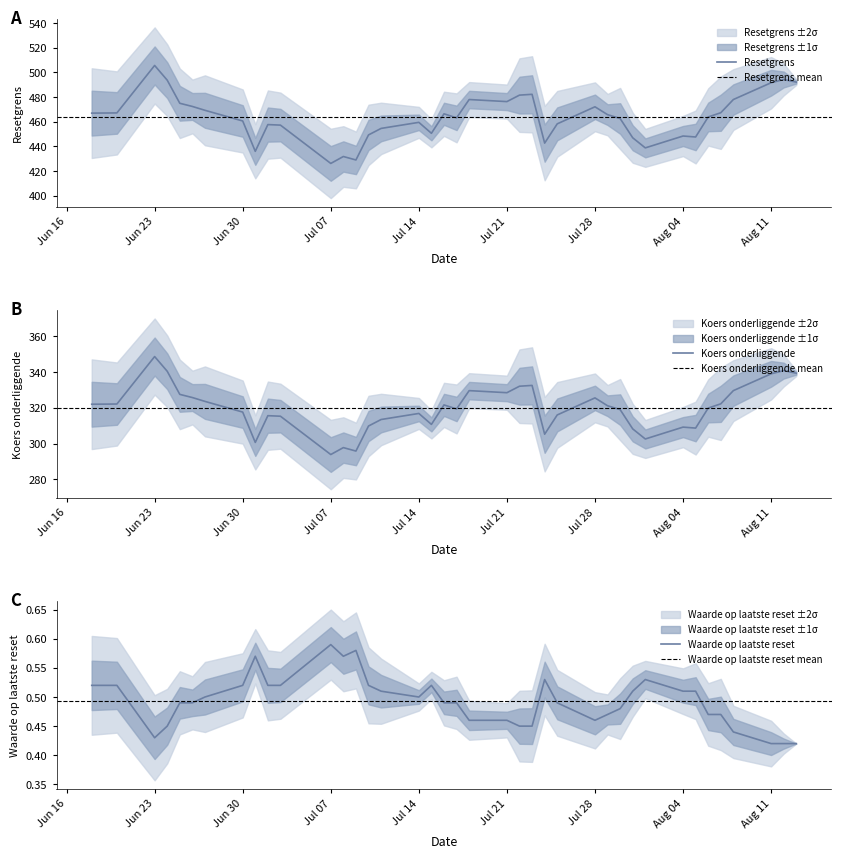

Reading left to right, extract all data points from this chart.

Resetgrens: 2025-08-13=492.1	2025-08-12=494.2	2025-08-11=491.6	2025-08-08=478.0	2025-08-07=467.3	2025-08-06=463.9	2025-08-05=447.6	2025-08-04=448.4	2025-08-01=438.8	2025-07-31=447.0	2025-07-30=462.6	2025-07-29=465.7	2025-07-28=472.1	2025-07-25=458.3	2025-07-24=442.7	2025-07-23=482.2	2025-07-22=481.6	2025-07-21=476.3	2025-07-18=478.0	2025-07-17=463.1	2025-07-16=466.4	2025-07-15=450.6	2025-07-14=459.5	2025-07-11=454.6	2025-07-10=449.3	2025-07-09=429.0	2025-07-08=431.8	2025-07-07=426.2	2025-07-03=457.3	2025-07-02=457.7	2025-07-01=436.0	2025-06-30=460.6	2025-06-27=469.3	2025-06-26=472.4	2025-06-25=474.9	2025-06-24=493.7	2025-06-23=505.6	2025-06-20=467.1	2025-06-18=467.0
Koers onderliggende: 2025-08-13=339.4	2025-08-12=340.8	2025-08-11=339.0	2025-08-08=329.6	2025-08-07=322.3	2025-08-06=319.9	2025-08-05=308.7	2025-08-04=309.3	2025-08-01=302.6	2025-07-31=308.3	2025-07-30=319.0	2025-07-29=321.2	2025-07-28=325.6	2025-07-25=316.1	2025-07-24=305.3	2025-07-23=332.6	2025-07-22=332.1	2025-07-21=328.5	2025-07-18=329.6	2025-07-17=319.4	2025-07-16=321.7	2025-07-15=310.8	2025-07-14=316.9	2025-07-11=313.5	2025-07-10=309.9	2025-07-09=295.9	2025-07-08=297.8	2025-07-07=293.9	2025-07-03=315.4	2025-07-02=315.6	2025-07-01=300.7	2025-06-30=317.7	2025-06-27=323.6	2025-06-26=325.8	2025-06-25=327.6	2025-06-24=340.5	2025-06-23=348.7	2025-06-20=322.2	2025-06-18=322.1
Waarde op laatste reset: 2025-08-13=0.4	2025-08-12=0.4	2025-08-11=0.4	2025-08-08=0.4	2025-08-07=0.5	2025-08-06=0.5	2025-08-05=0.5	2025-08-04=0.5	2025-08-01=0.5	2025-07-31=0.5	2025-07-30=0.5	2025-07-29=0.5	2025-07-28=0.5	2025-07-25=0.5	2025-07-24=0.5	2025-07-23=0.5	2025-07-22=0.5	2025-07-21=0.5	2025-07-18=0.5	2025-07-17=0.5	2025-07-16=0.5	2025-07-15=0.5	2025-07-14=0.5	2025-07-11=0.5	2025-07-10=0.5	2025-07-09=0.6	2025-07-08=0.6	2025-07-07=0.6	2025-07-03=0.5	2025-07-02=0.5	2025-07-01=0.6	2025-06-30=0.5	2025-06-27=0.5	2025-06-26=0.5	2025-06-25=0.5	2025-06-24=0.5	2025-06-23=0.4	2025-06-20=0.5	2025-06-18=0.5